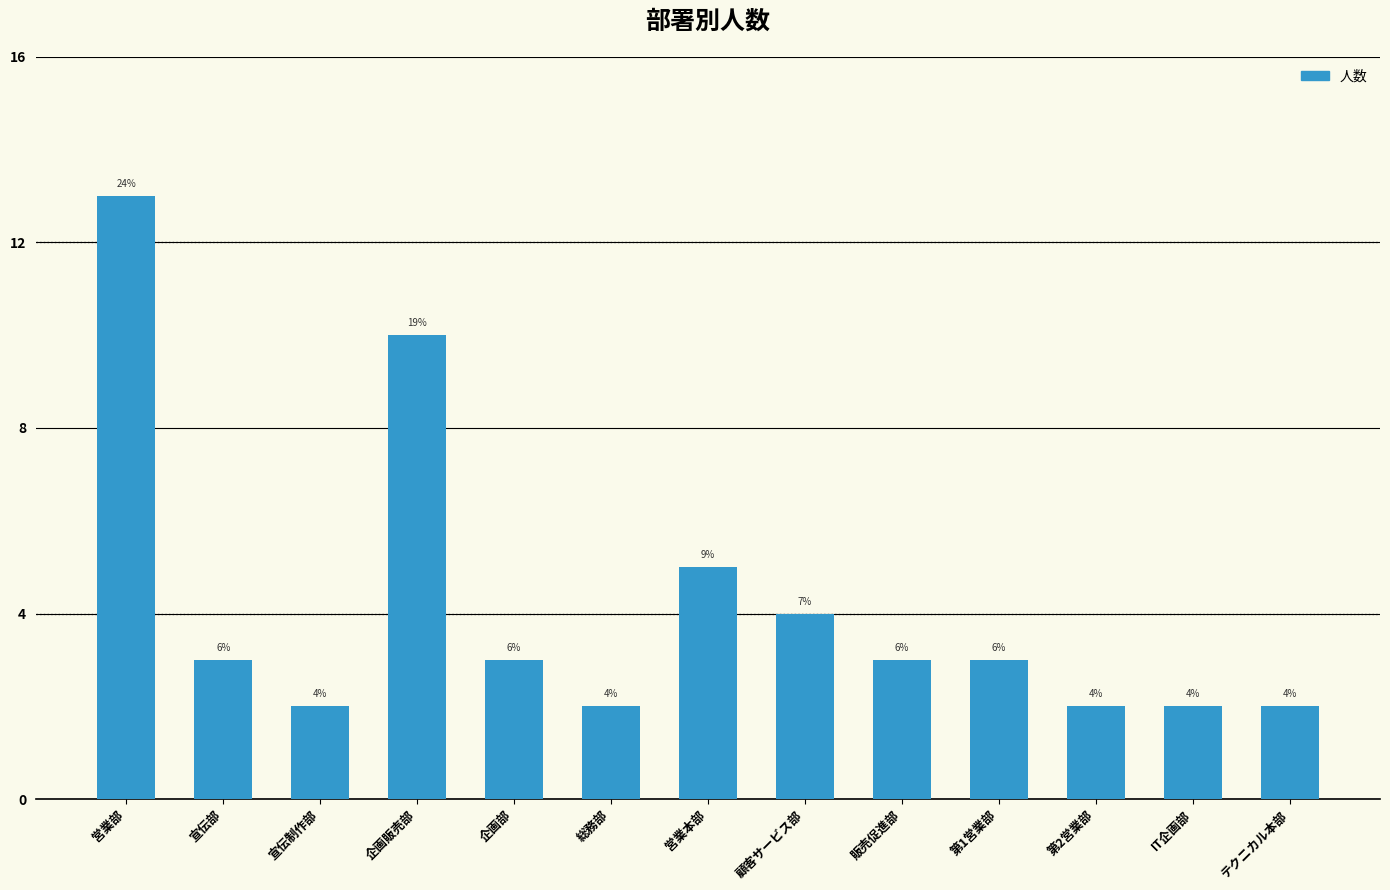

What is the value of the 4th bar from the left?

10